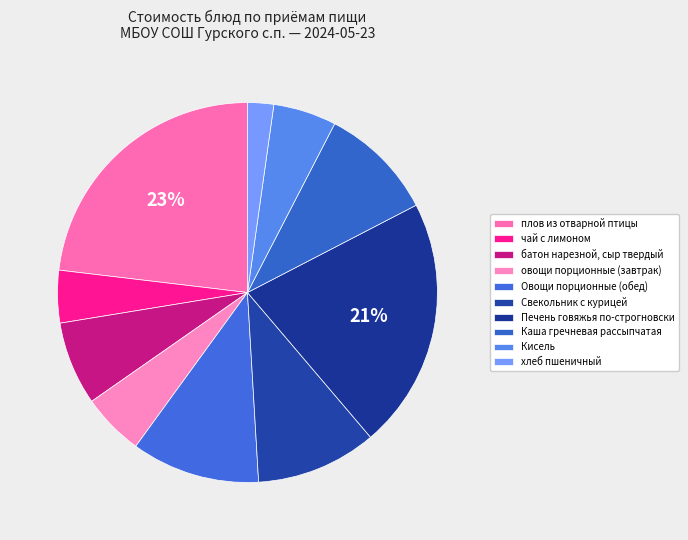

To the nearest percent, what is the combined percentage of Печень говяжья по-строгновски and Кисель?

27%